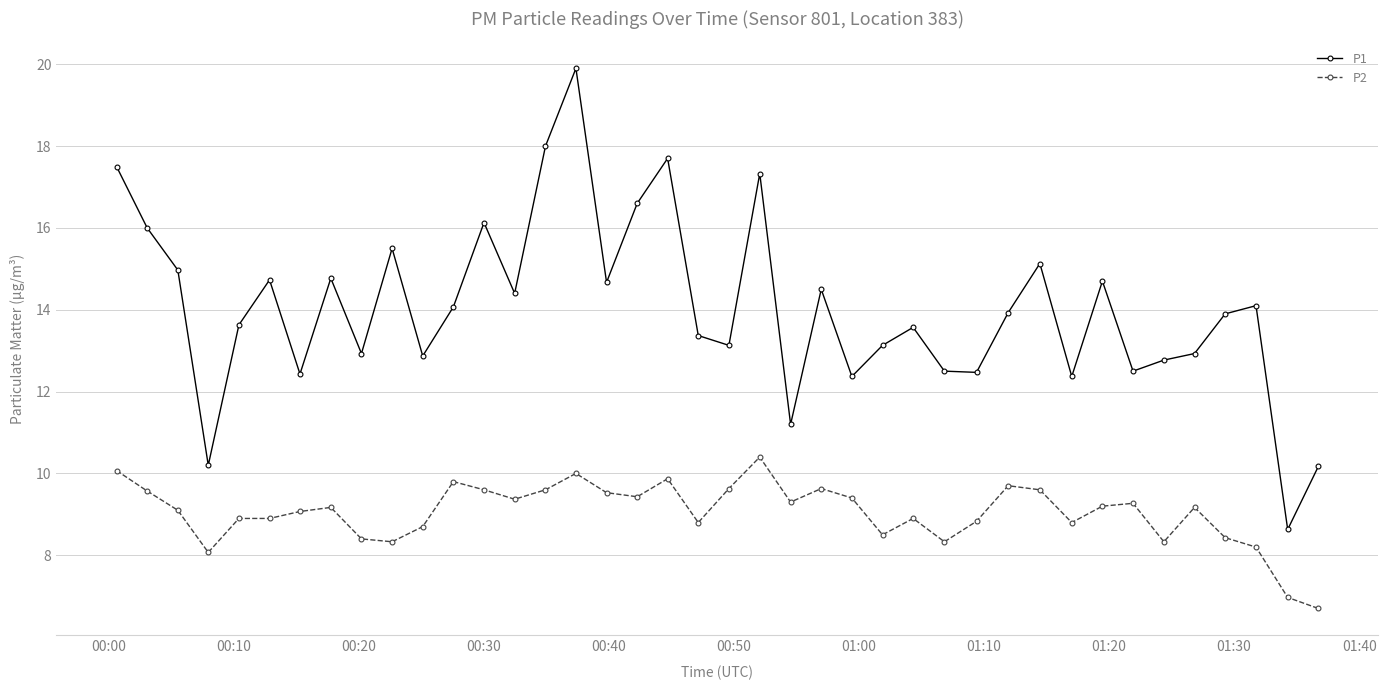

Which series has the widest spread of values?

P1